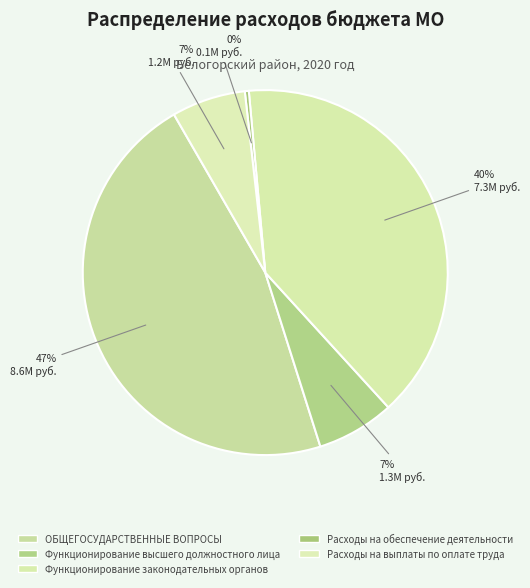

How many slices are in this pie chart?

5